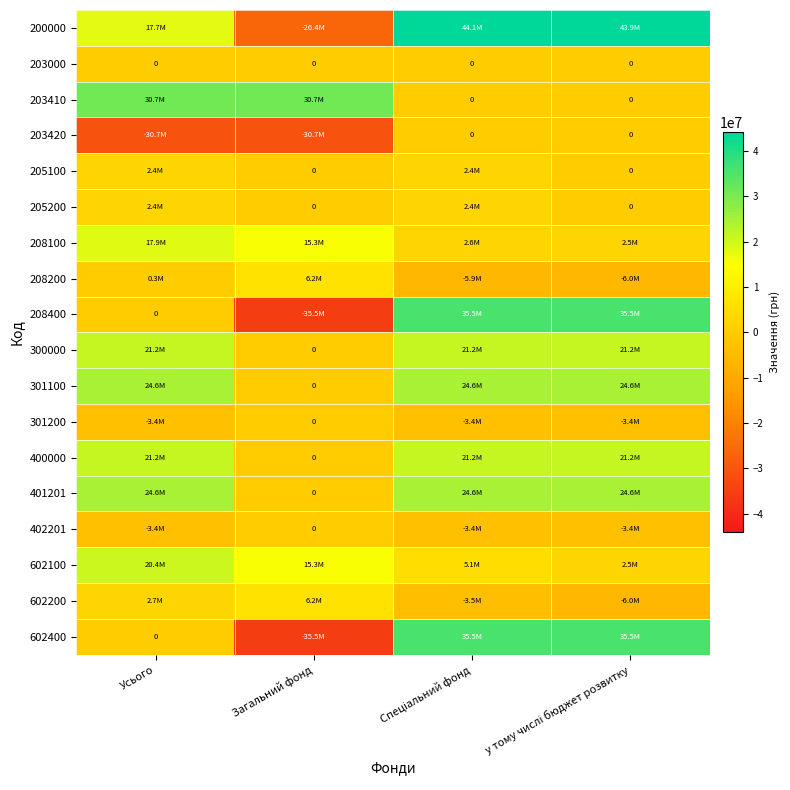

Which series changed the most between Спеціальний фонд and у тому числі бюджет розвитку?

602100